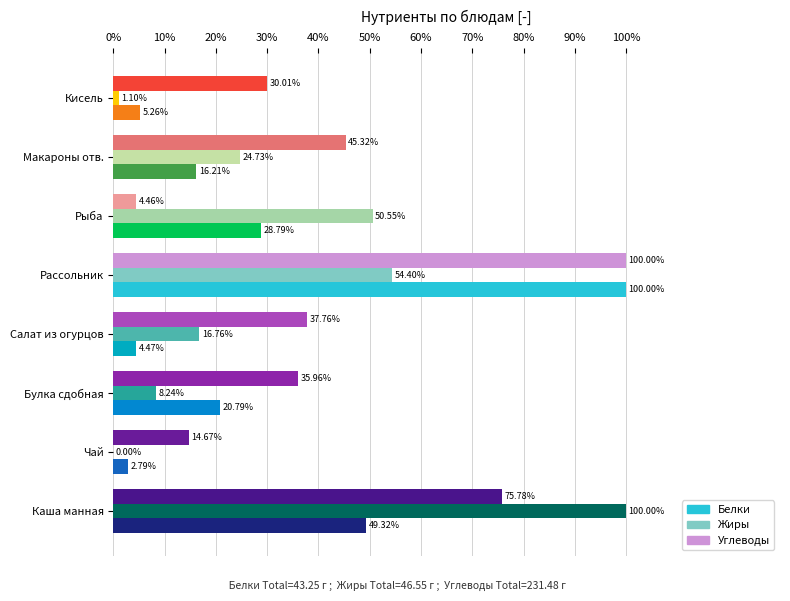

At which category is the sum across all series the highest?

Рассольник